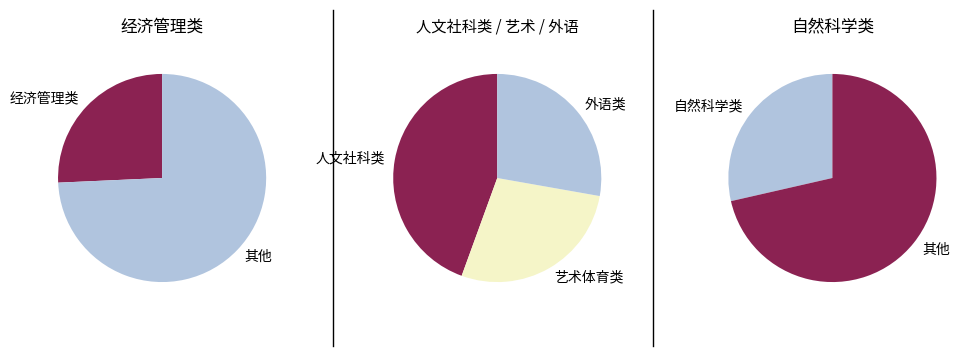

Is it true that 外语类 is 1% of the pie?

False